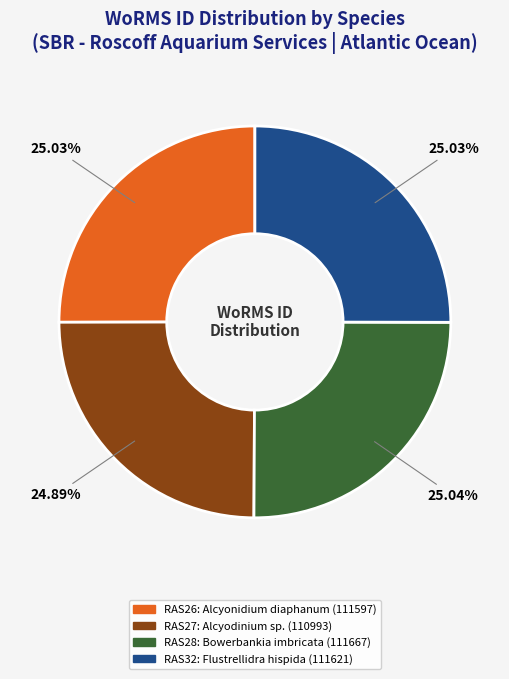

Is there a majority slice in this chart?

No